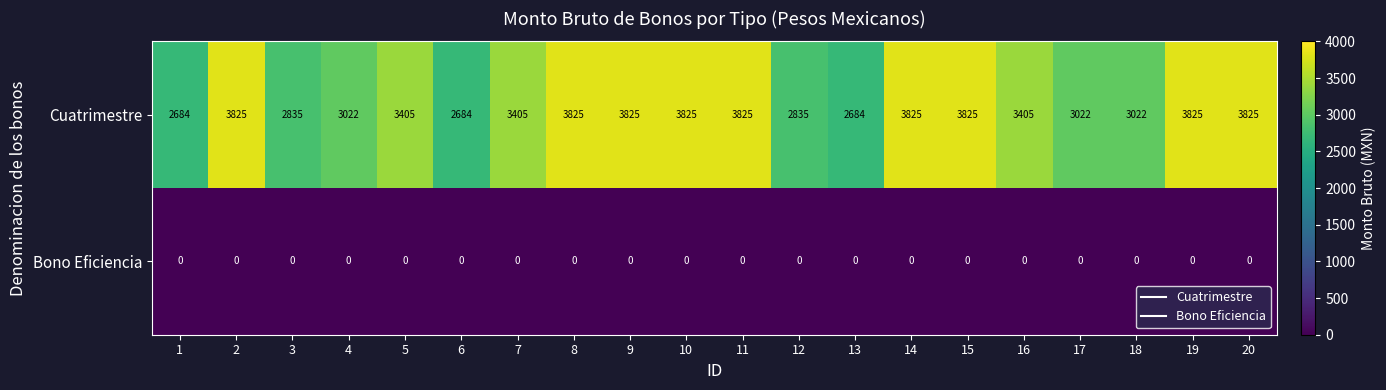

Which series has the largest total across all categories?

Cuatrimestre